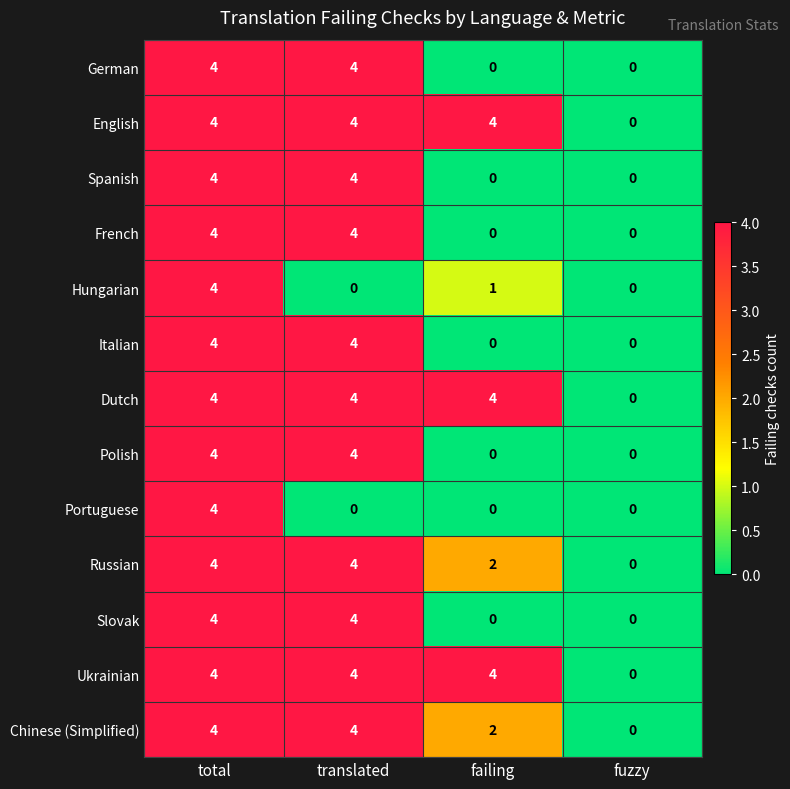

The Slovak series shows 4 at translated. True or false?

True